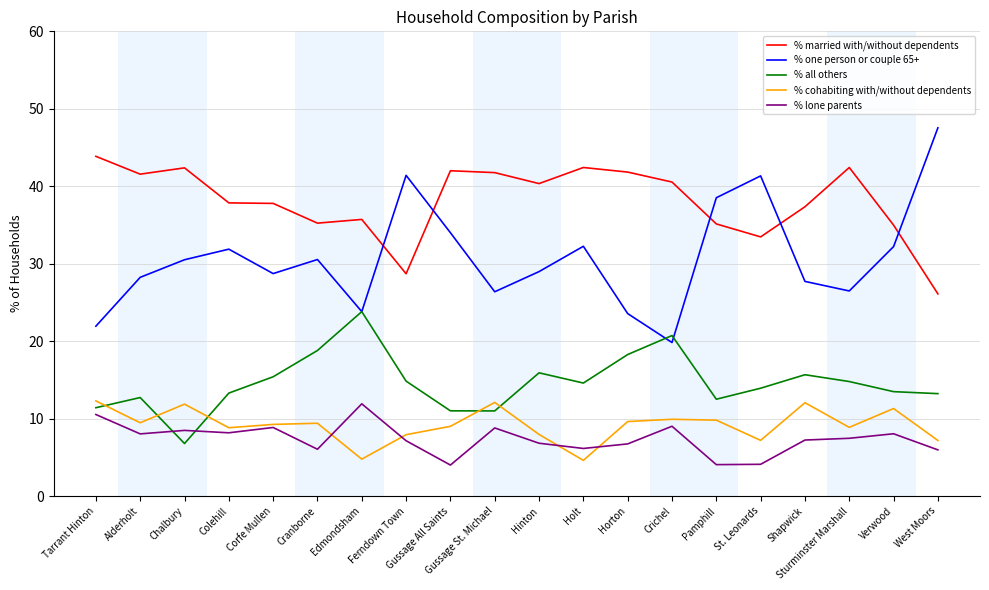

What position from the right is Verwood?

2